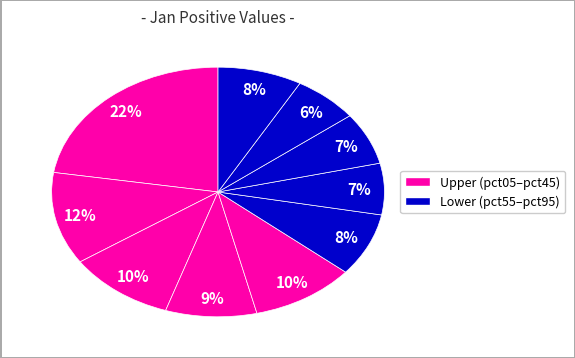

Is there any slice that represents more than half of the pie?

No